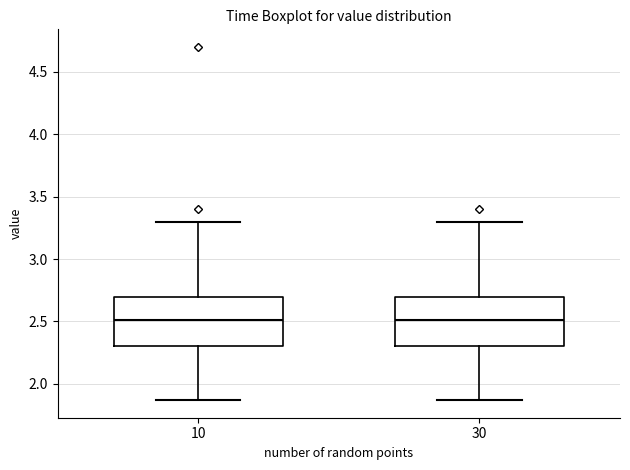

Reading left to right, transcribe this box plot: for each box, give where its median line is, the range the box spans, and where its two whiskers end, as read against the y-axis. The values are not printed on the chart, so give them approximately, as read against the axis.

10: median 2.50, box 2.30 to 2.70, whiskers 1.85 to 3.30
30: median 2.50, box 2.30 to 2.70, whiskers 1.85 to 3.30